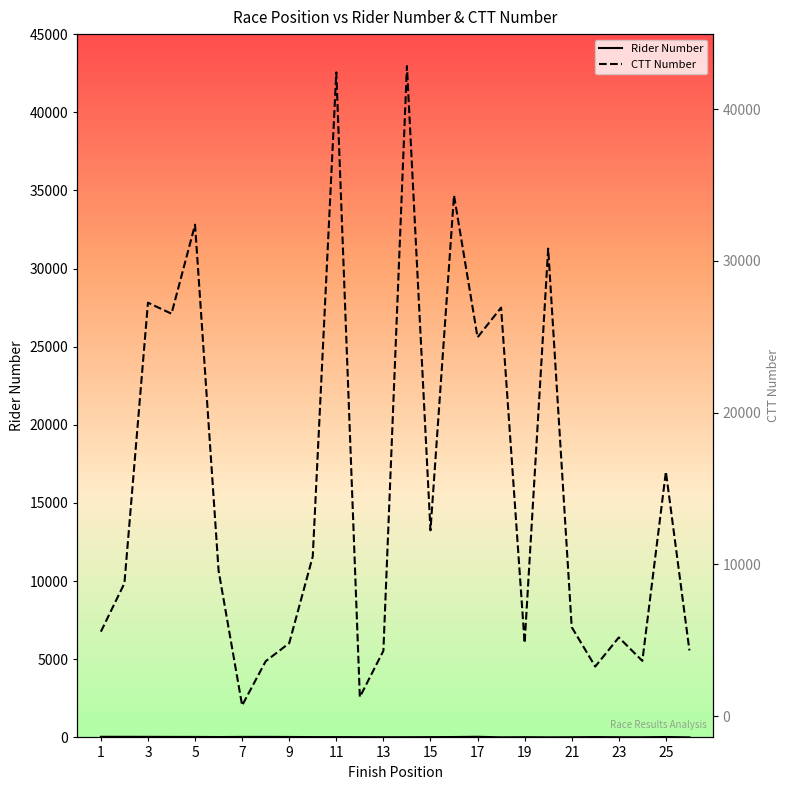

Does the chart display data point markers on the line(s)?

No